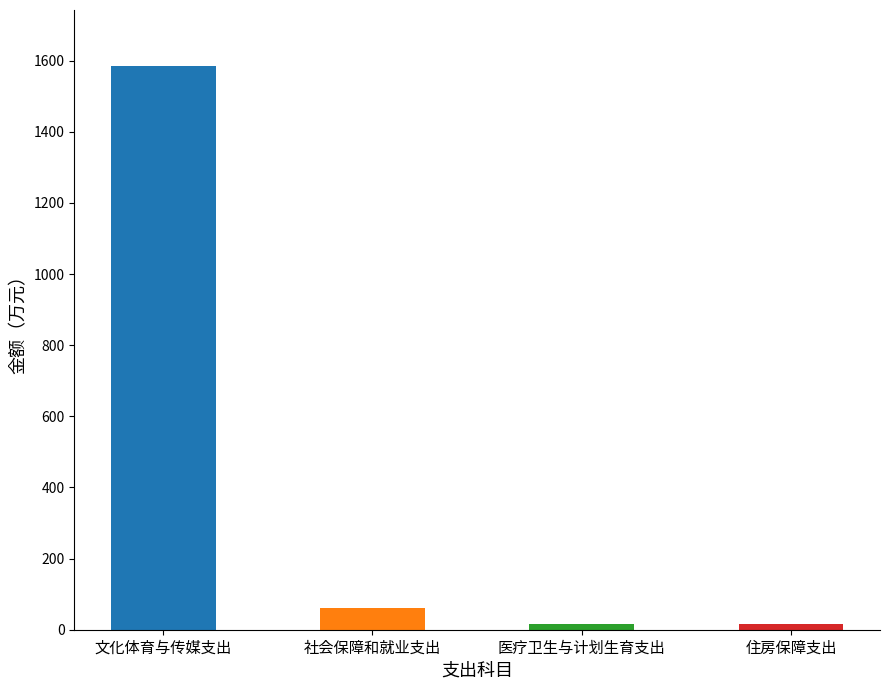

What is the label of the 1st bar from the left?

文化体育与传媒支出